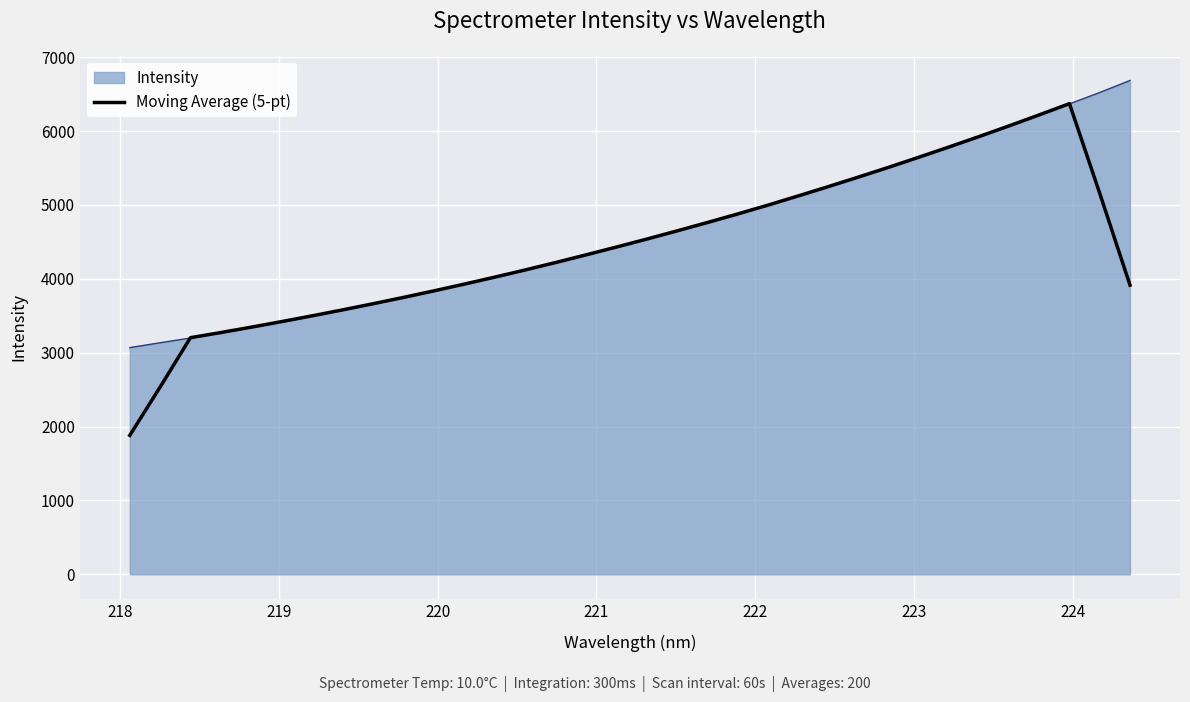

Rank the series by their maximum value, from lowest to highest.

Moving Average (5-pt), Intensity